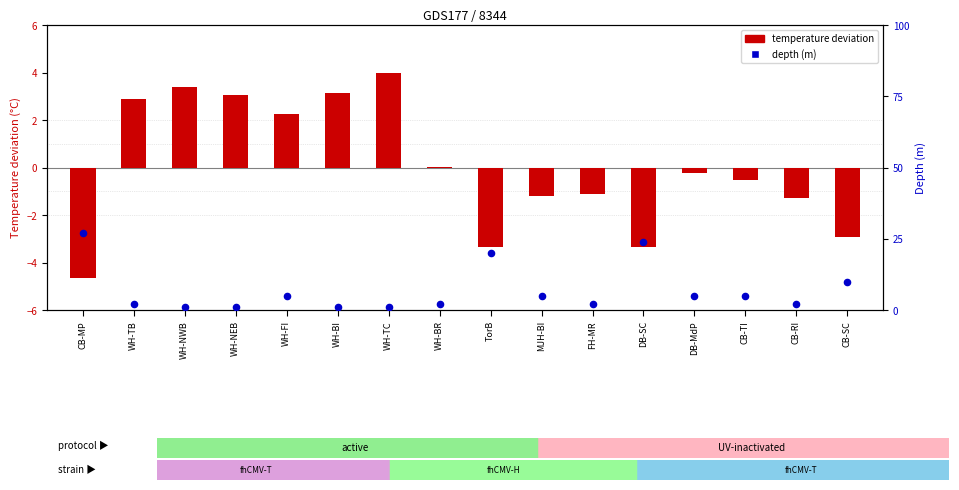

Is the value of depth (m) at WH-NWB greater than the value of temperature deviation at DB-MdP?

Yes